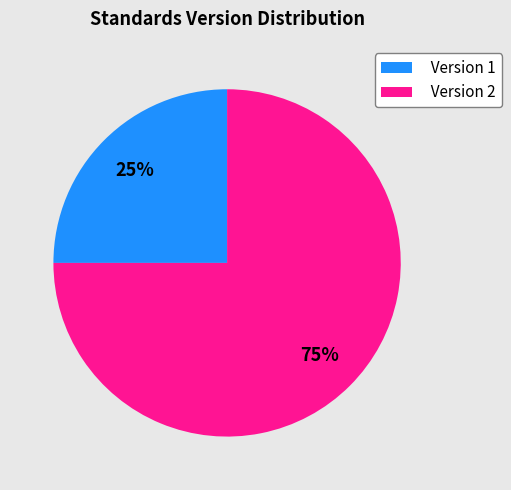

Rank the categories by value from highest to lowest.

Version 2, Version 1